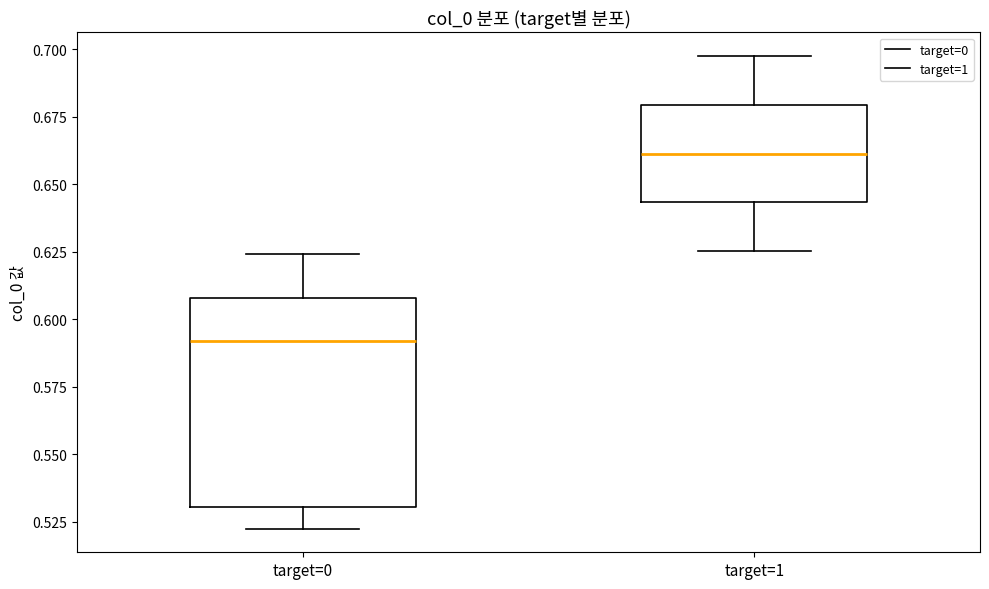

Which box's median line is the lowest?

target=0